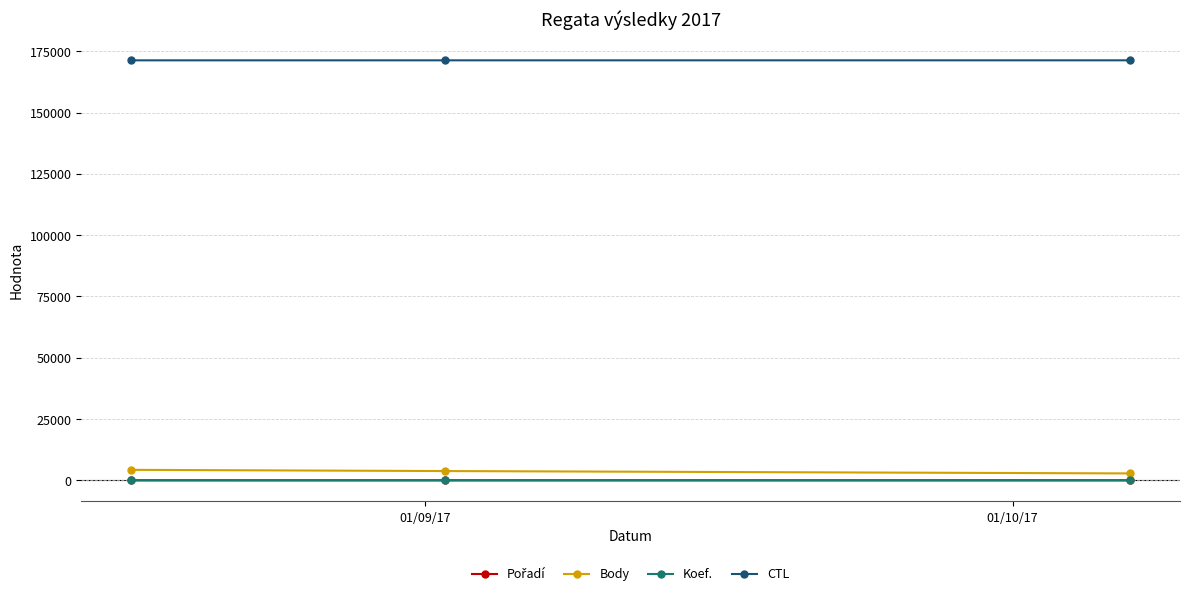

What is the maximum value shown in the chart?

171335